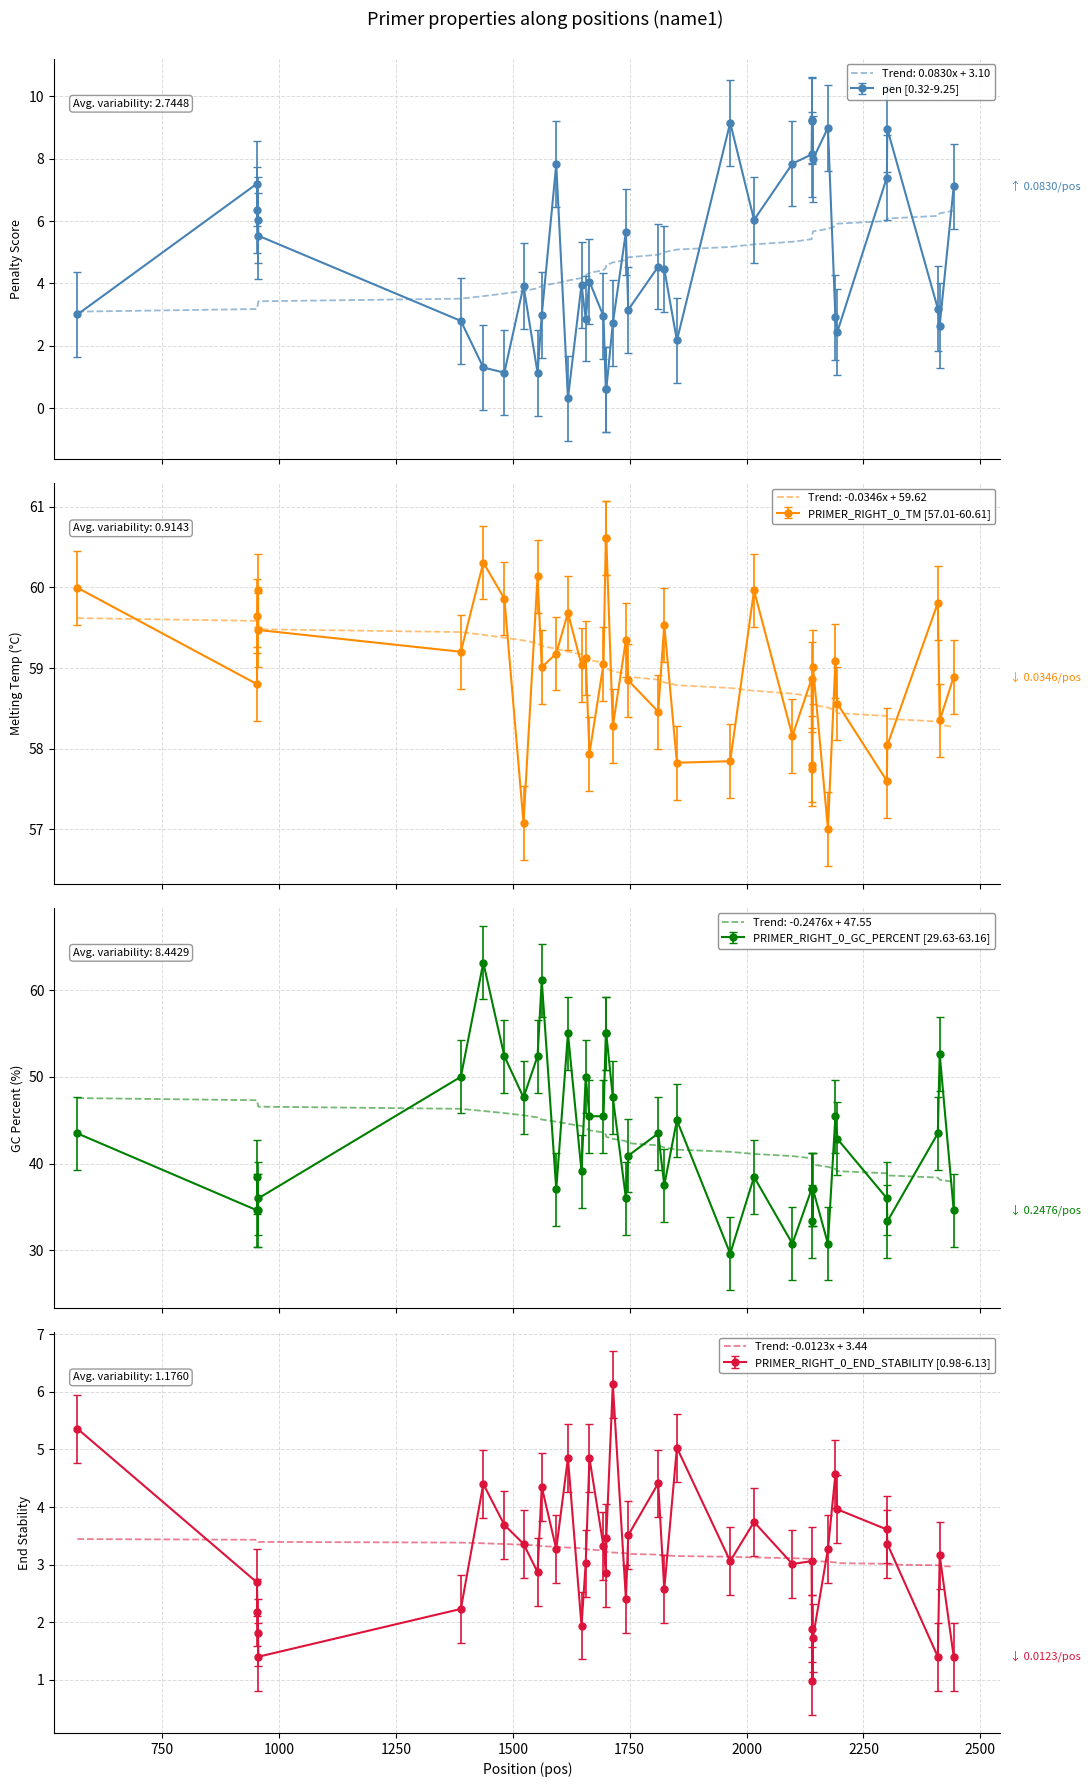

What is the highest value of the Trend: -0.2476x + 47.55 series?

47.5